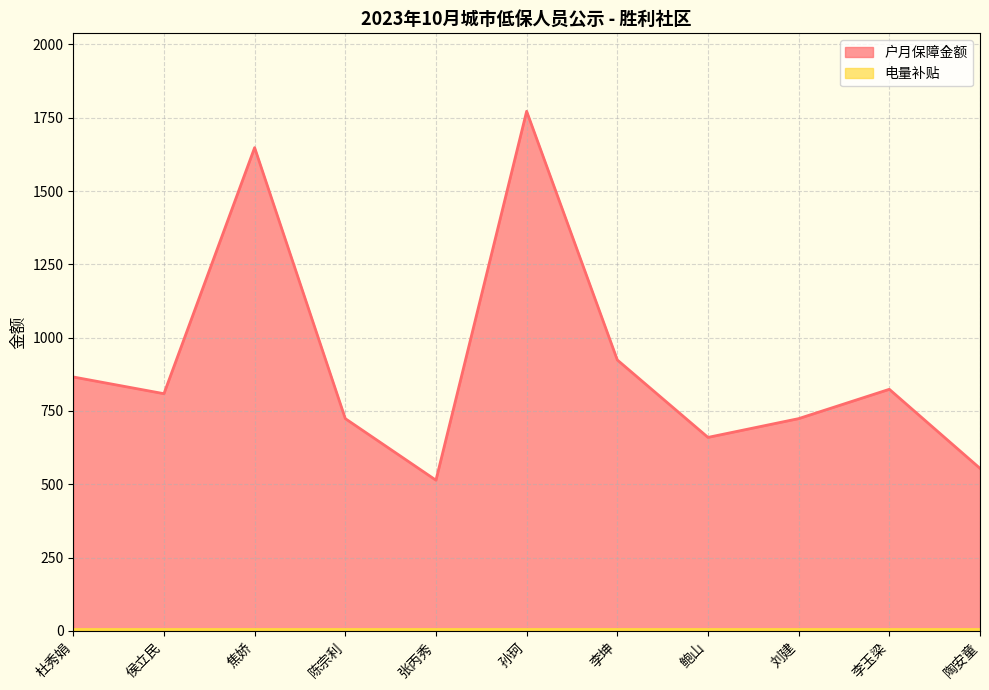

How many interior local valleys (lower than both neighbors) does the data have?

3